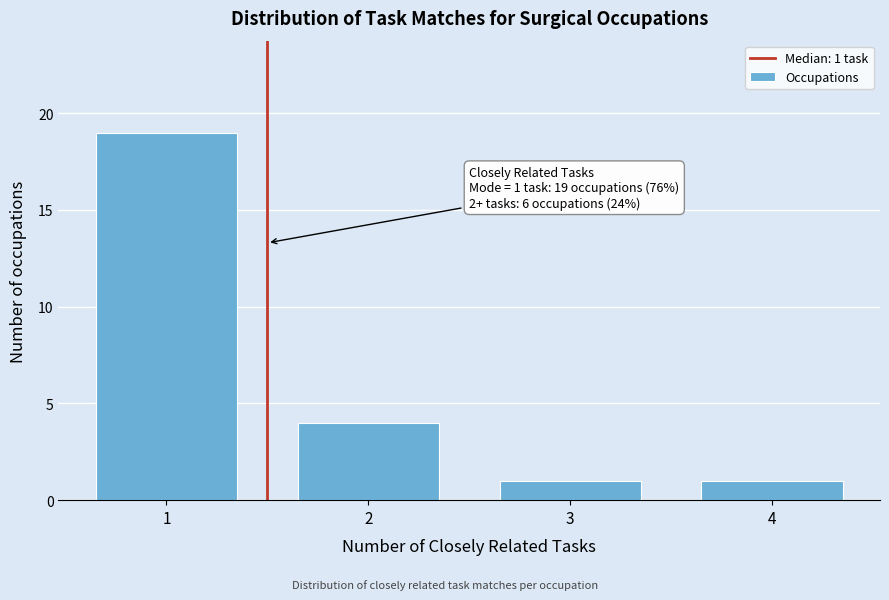

Which range on the x-axis has the tallest bar?

0.5 to 1.5